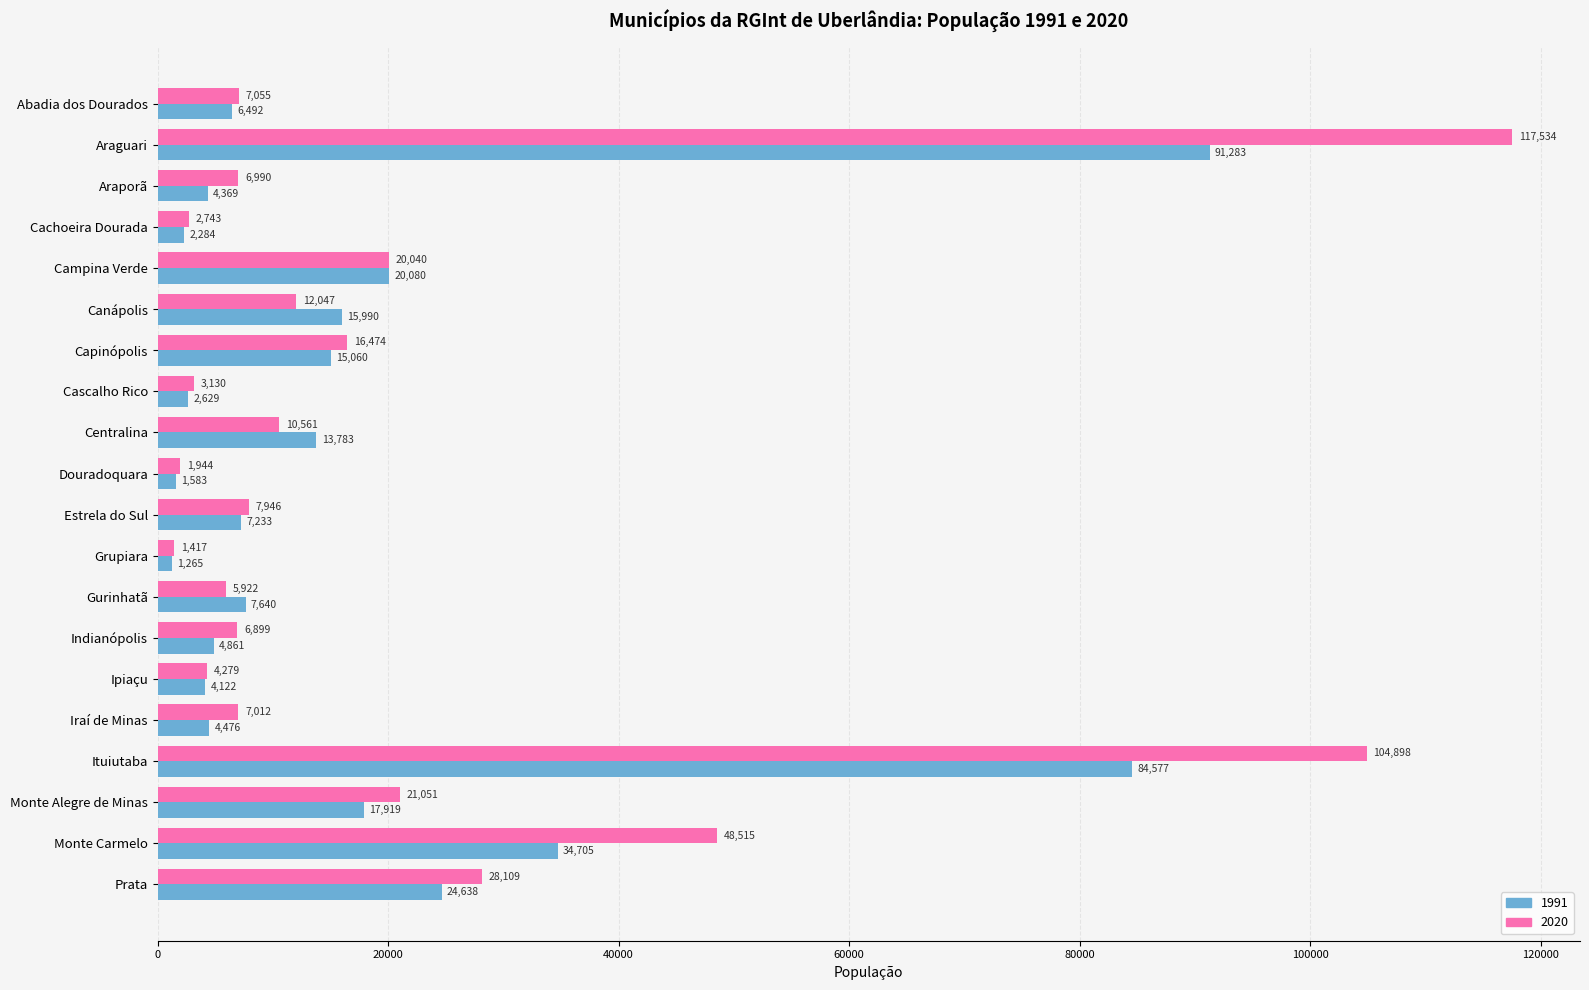

Which series changed the most between Capinópolis and Indianópolis?

1991